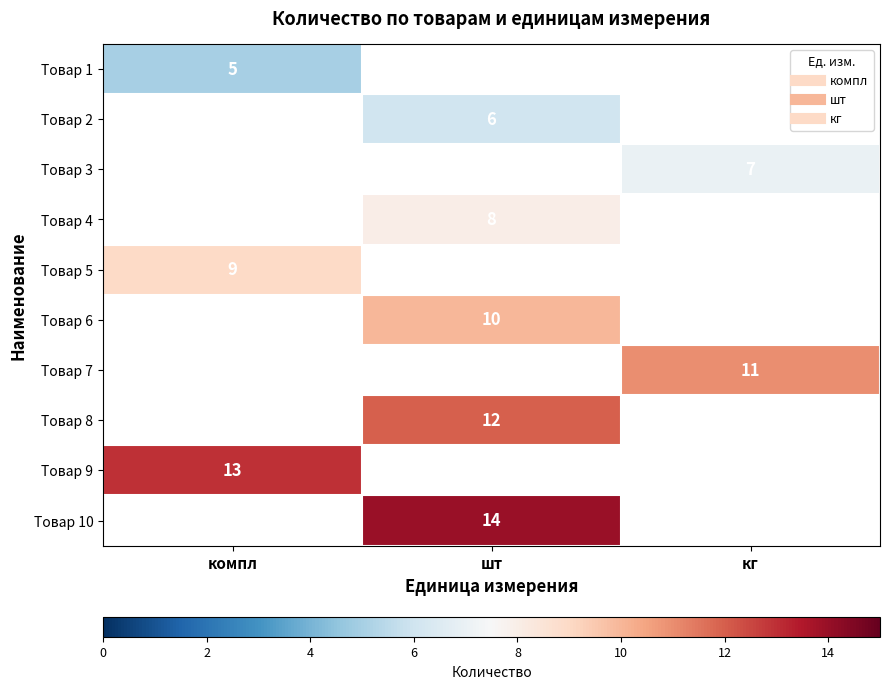

Which has a higher value, кг or шт?

шт